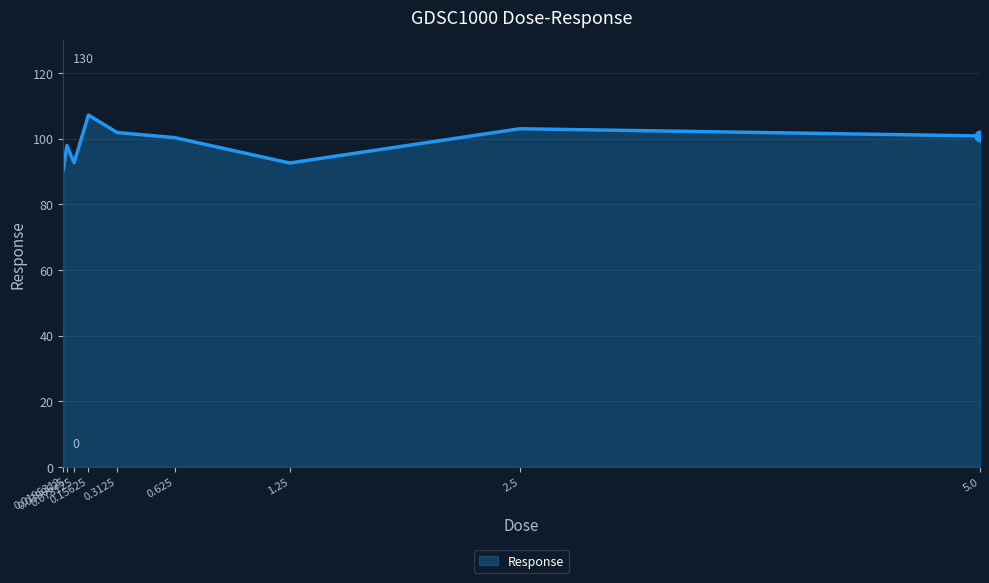

What is the change in value from 0.0390625 to 0.625?

+2.4